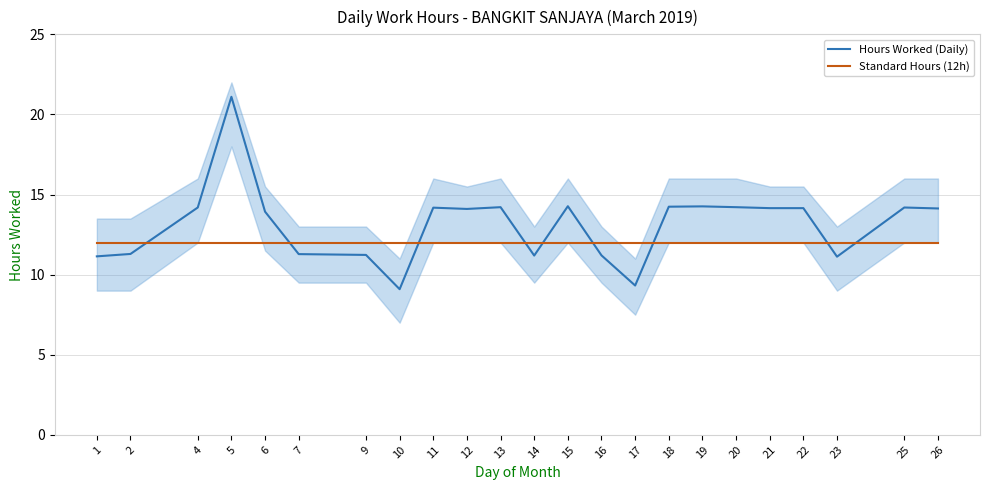

What is the difference between the highest and lowest values at 18?

2.2